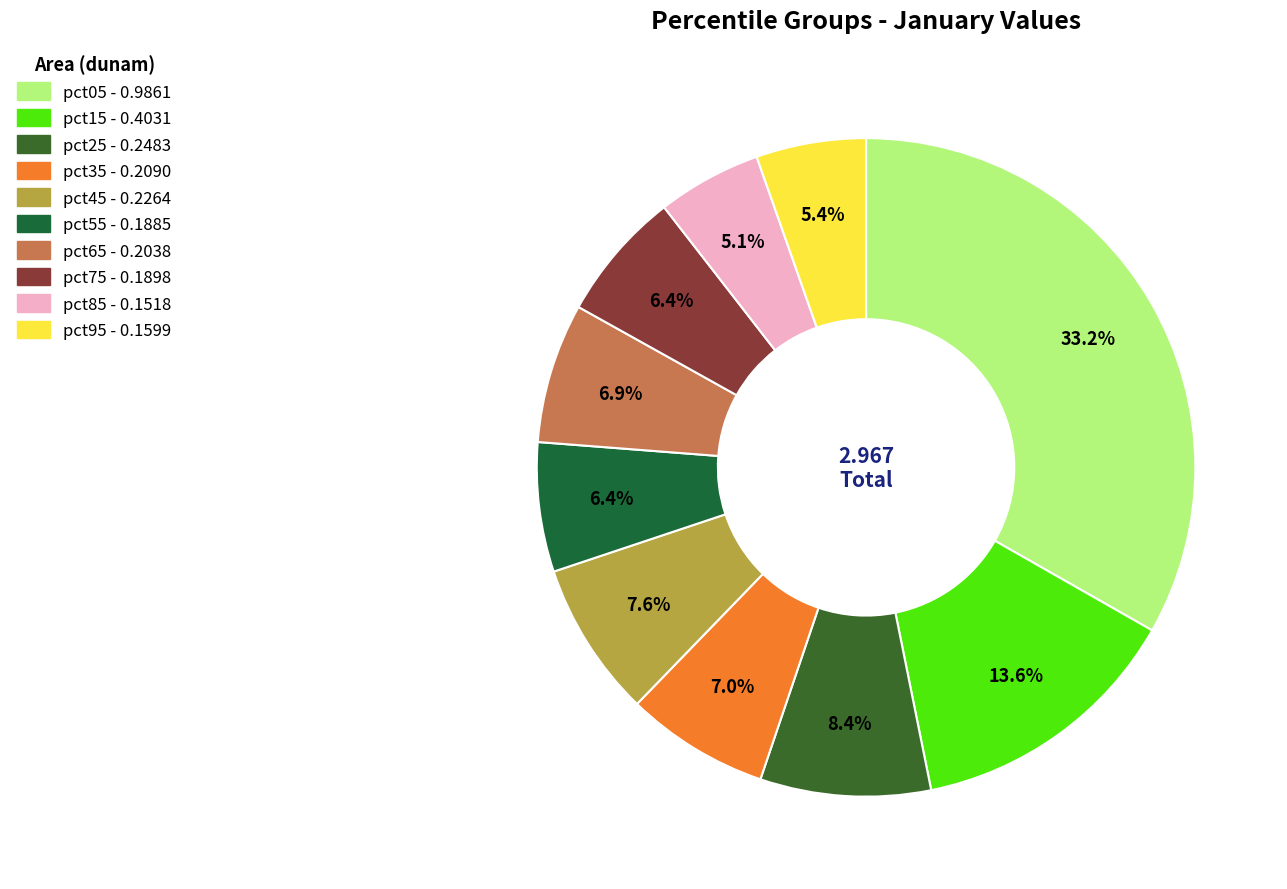

To the nearest percent, what is the combined percentage of pct95 and pct05?

39%